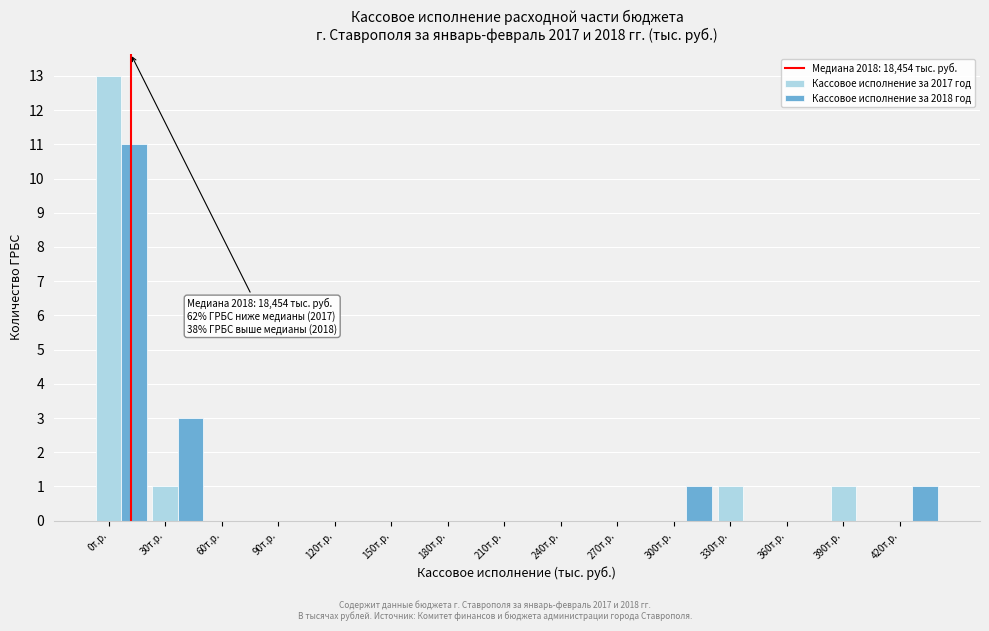

The value of Кассовое исполнение за 2017 год at 0т.р. is 22. True or false?

False